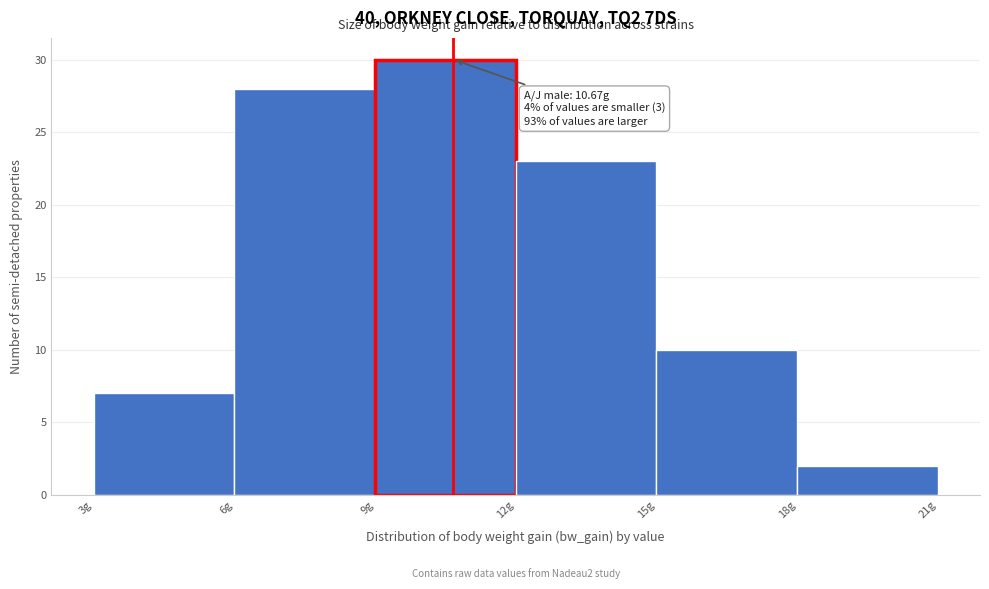

Over which range of the x-axis is the bar tallest?

9 to 12